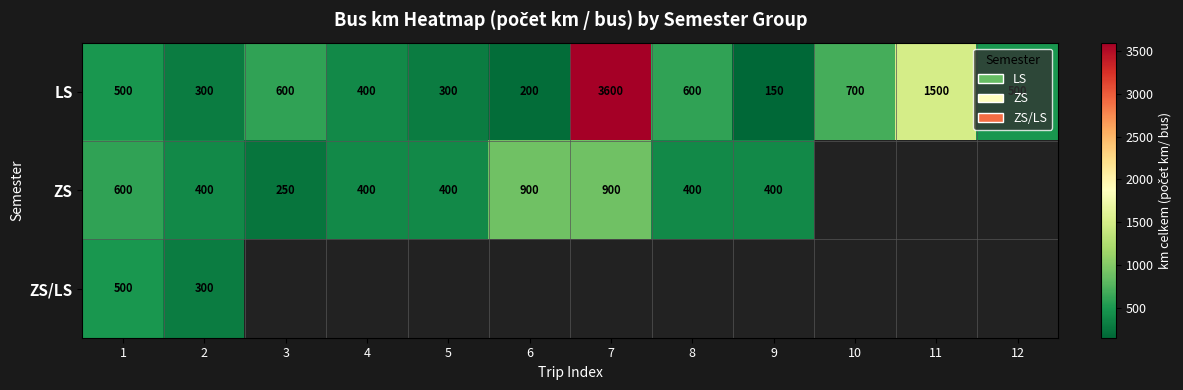

What is the sum of the LS values at 6 and 9?

350